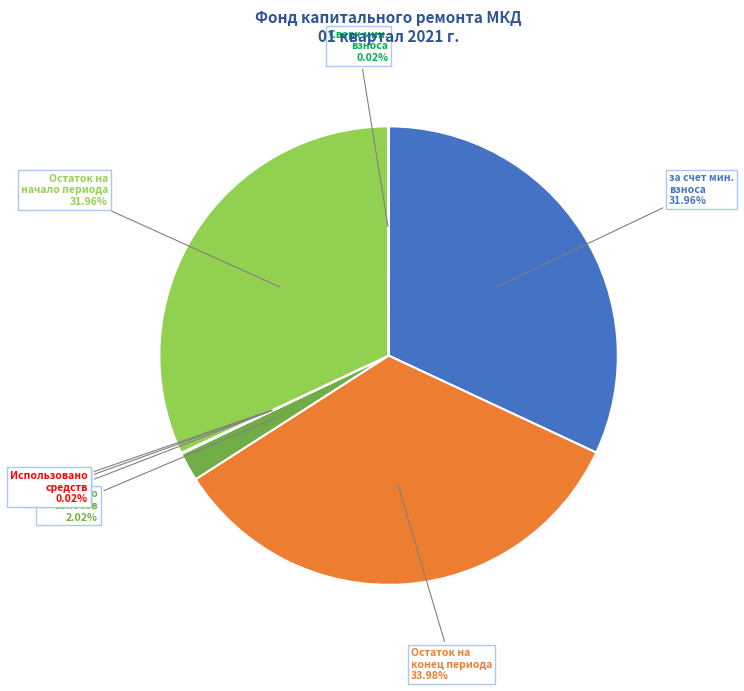

Does Поступило взносов account for over 50% of the chart?

No